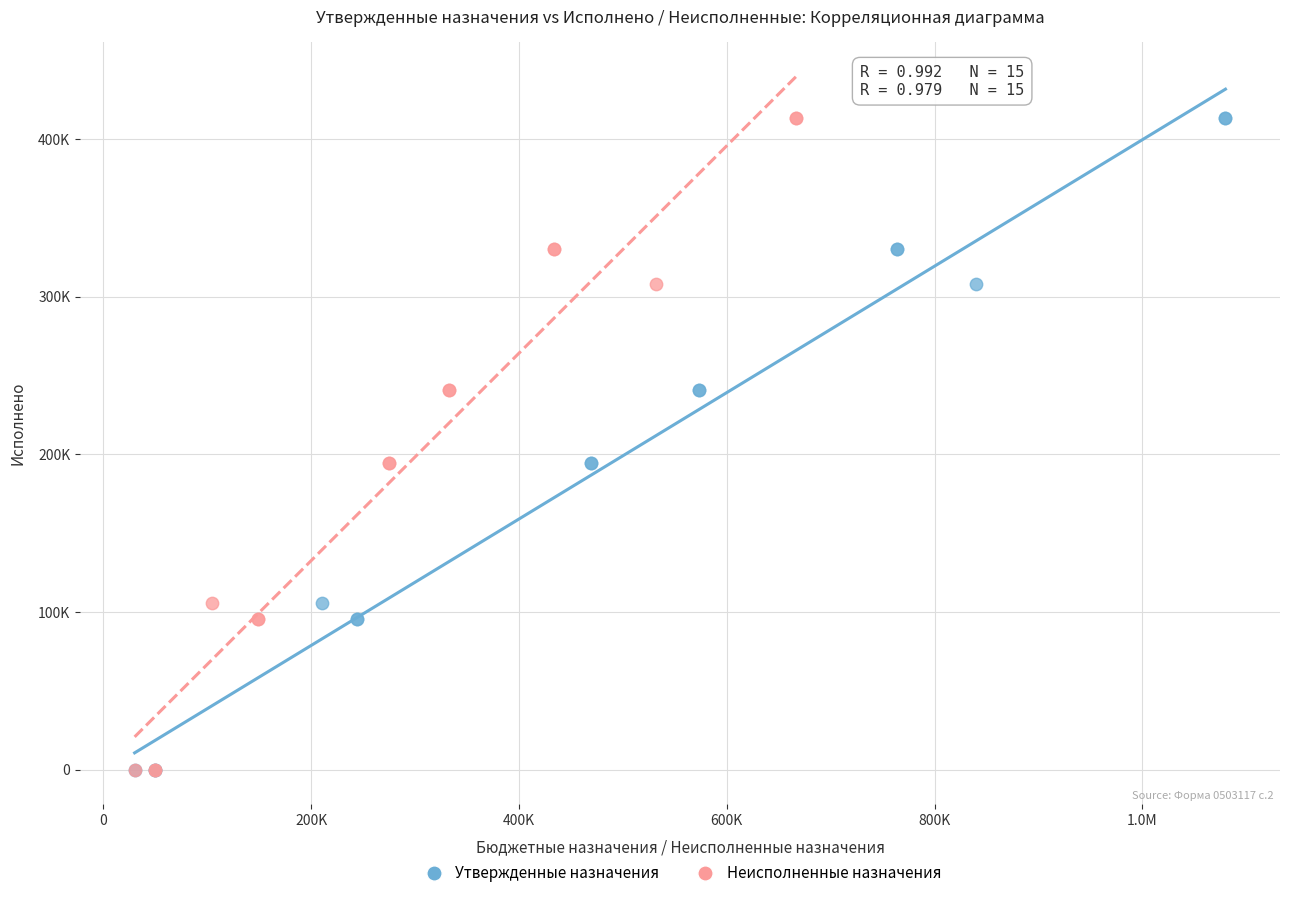

What are all the series names shown in the legend?

Утвержденные назначения, Неисполненные назначения